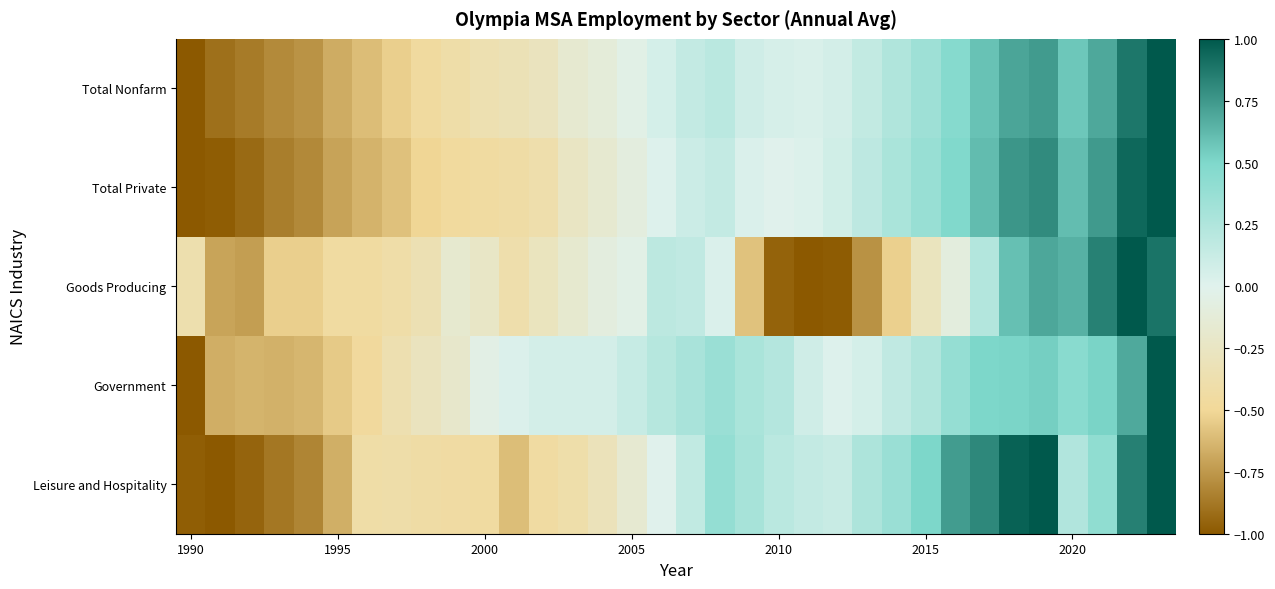

At how many categories does at least one series exceed 0?

23